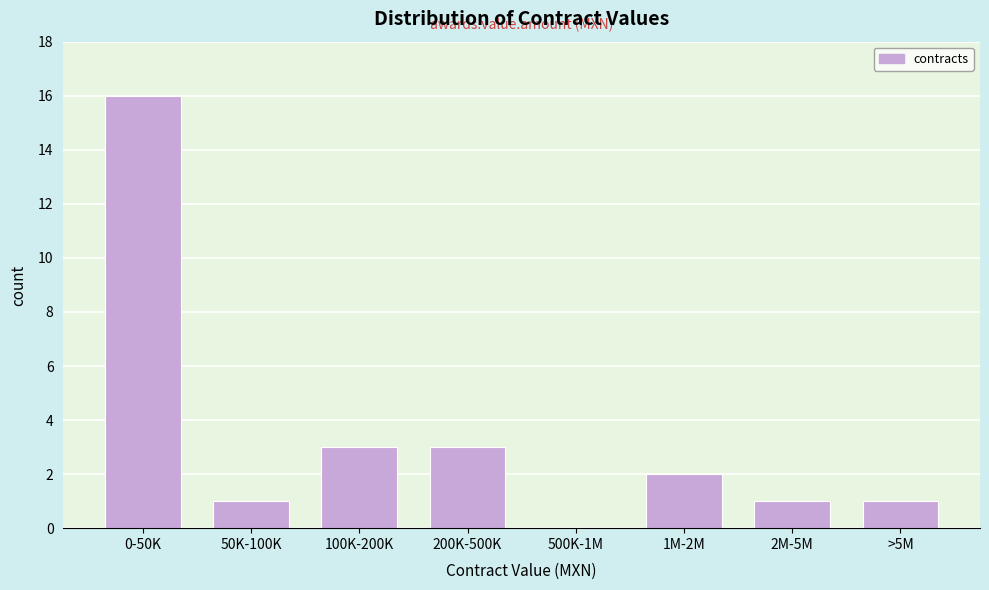

Reading right to left, what are all the values shown in this chart?

>5M=1	2M-5M=1	1M-2M=2	500K-1M=0	200K-500K=3	100K-200K=3	50K-100K=1	0-50K=16